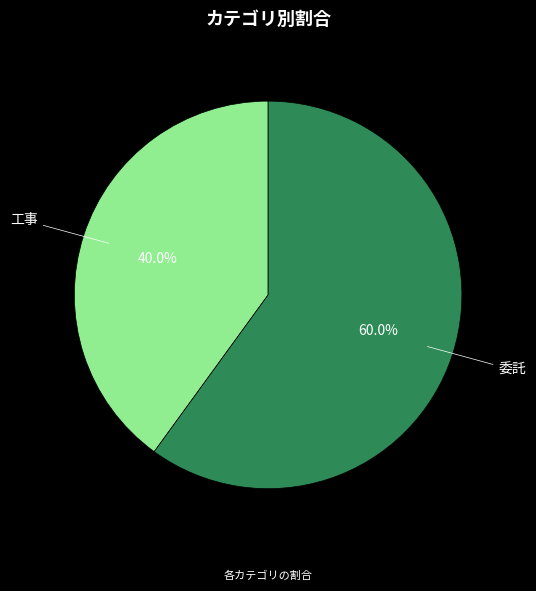

To the nearest percent, what portion does 委託 represent?

60%